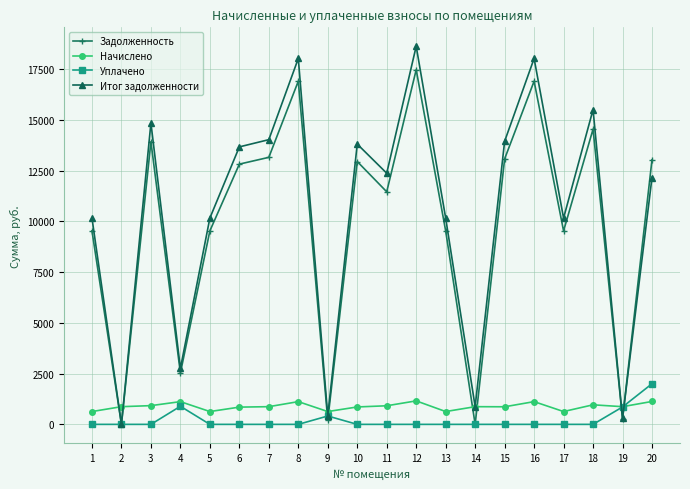

How many lines are shown in the chart?

4